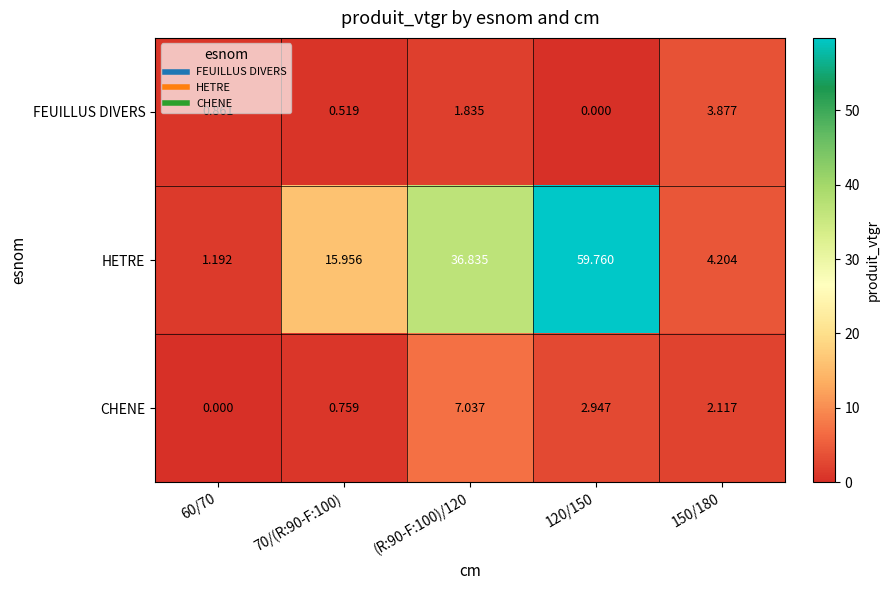

Is the value of FEUILLUS DIVERS at 120/150 greater than the value of CHENE at 70/(R:90-F:100)?

No